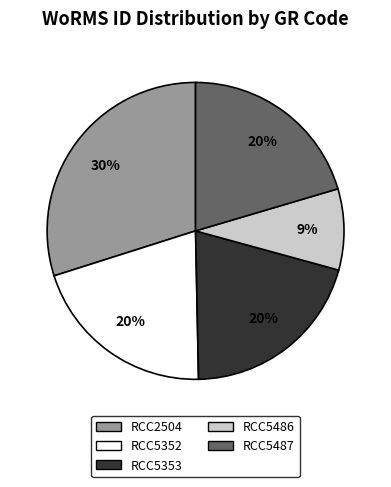

To the nearest percent, what percentage of the pie is RCC5353?

20%